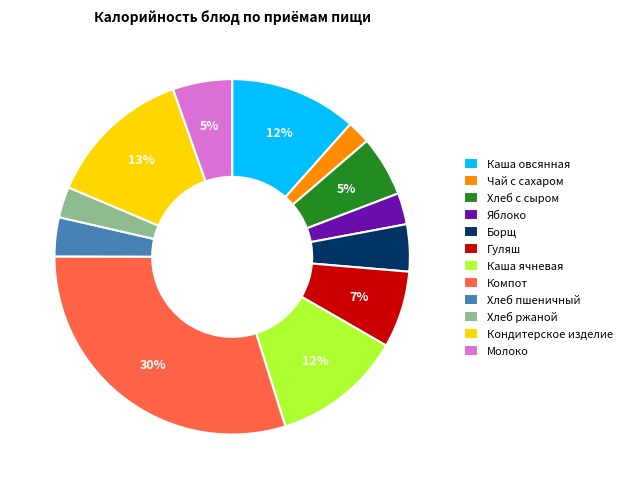

Combined, do Хлеб с сыром and Каша ячневая account for over 50%?

No